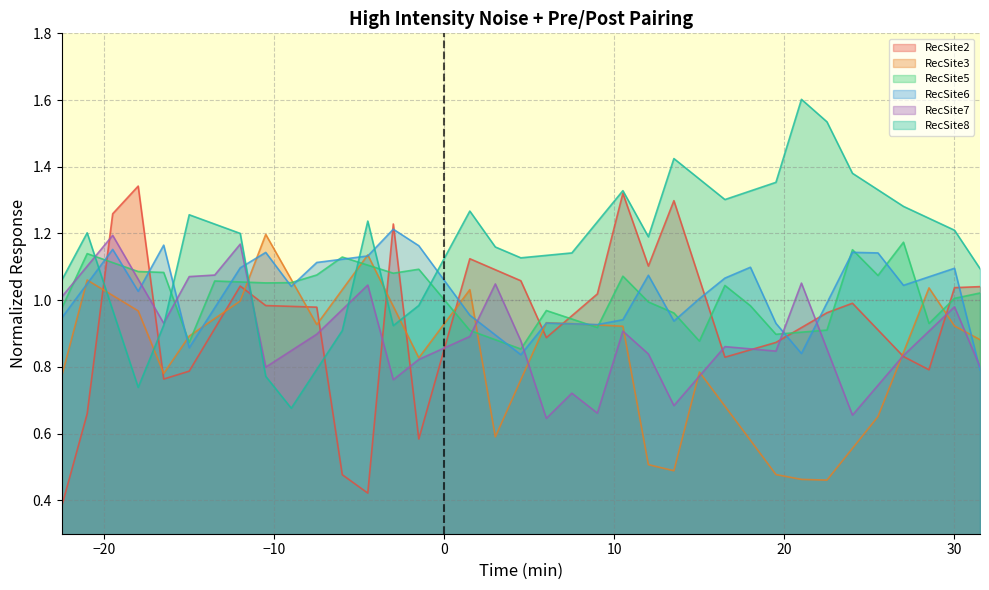

What is the difference between the maximum and second lowest values in the RecSite6 series?

0.4